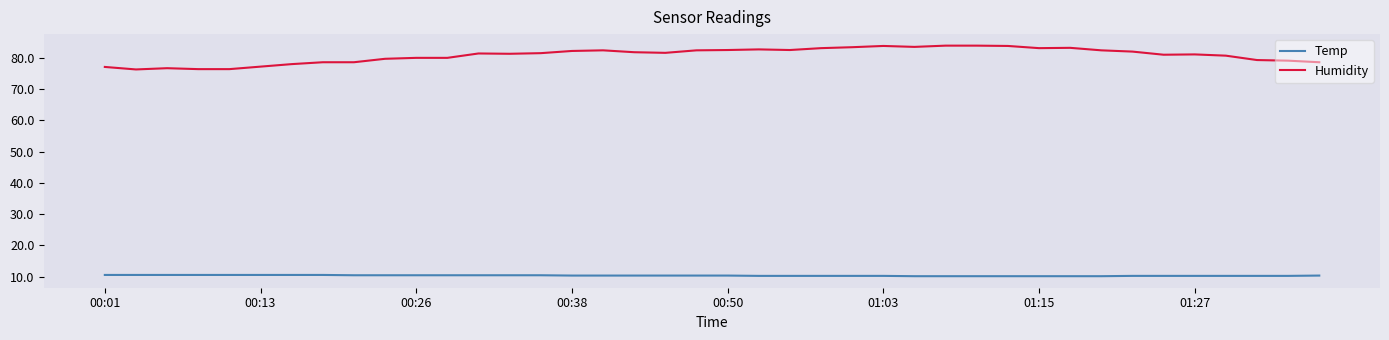

How many lines are shown in the chart?

2